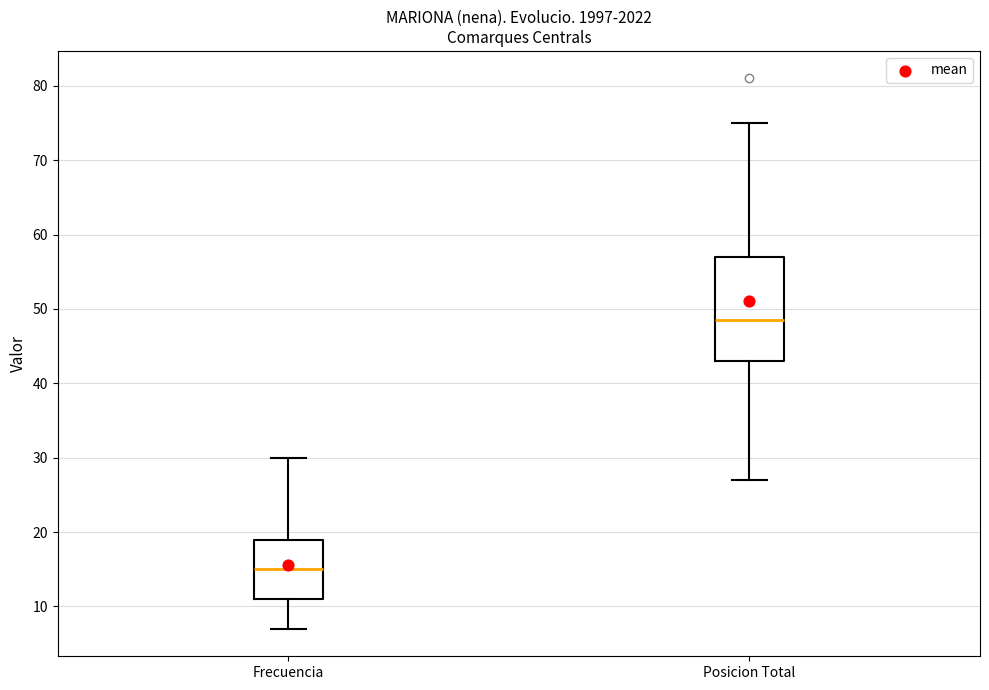

Reading left to right, transcribe this box plot: for each box, give where its median line is, the range the box spans, and where its two whiskers end, as read against the y-axis. The values are not printed on the chart, so give them approximately, as read against the axis.

Frecuencia: median 15, box 11 to 19, whiskers 7 to 30
Posicion Total: median 49, box 43 to 57, whiskers 27 to 75